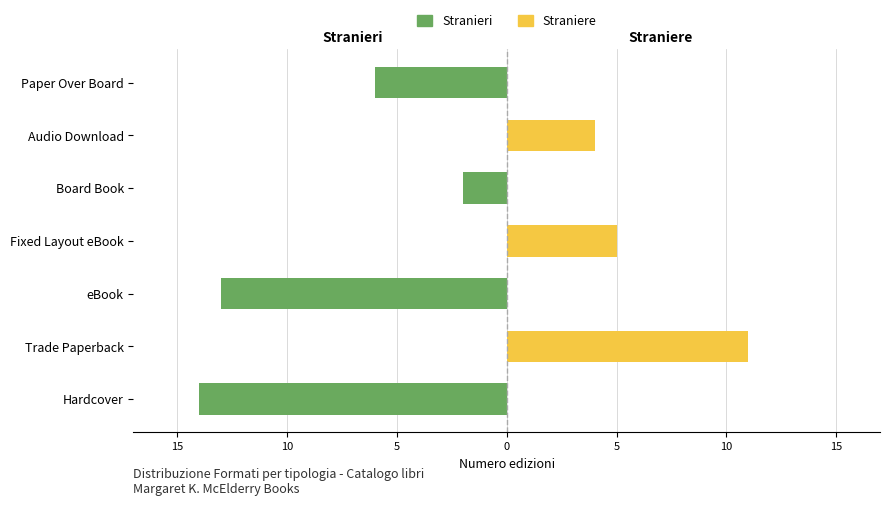

How many data points in Straniere are above 0?

3